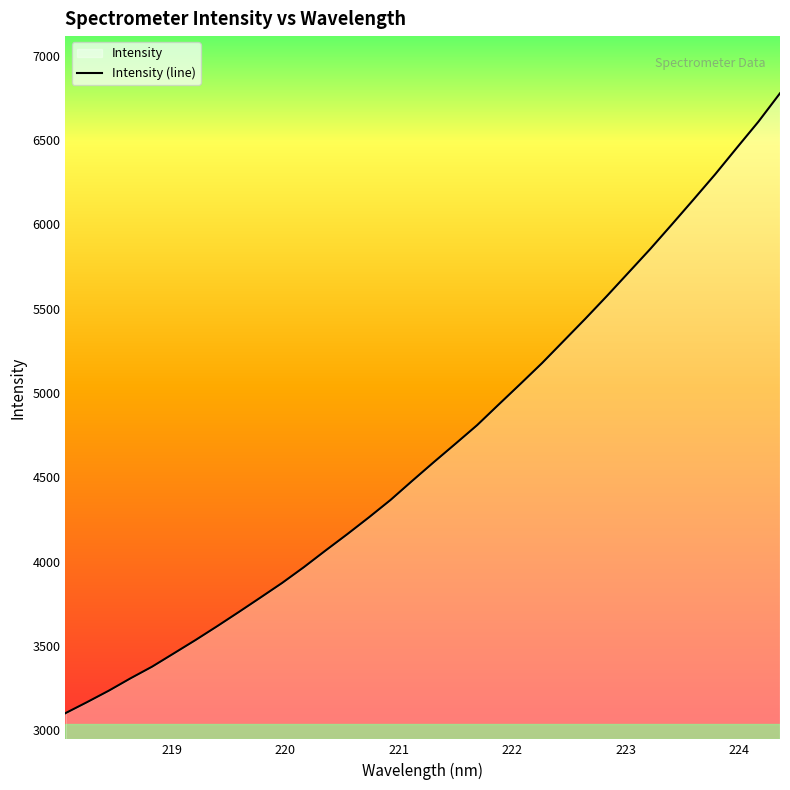

What is the minimum value shown in the chart?

3102.2